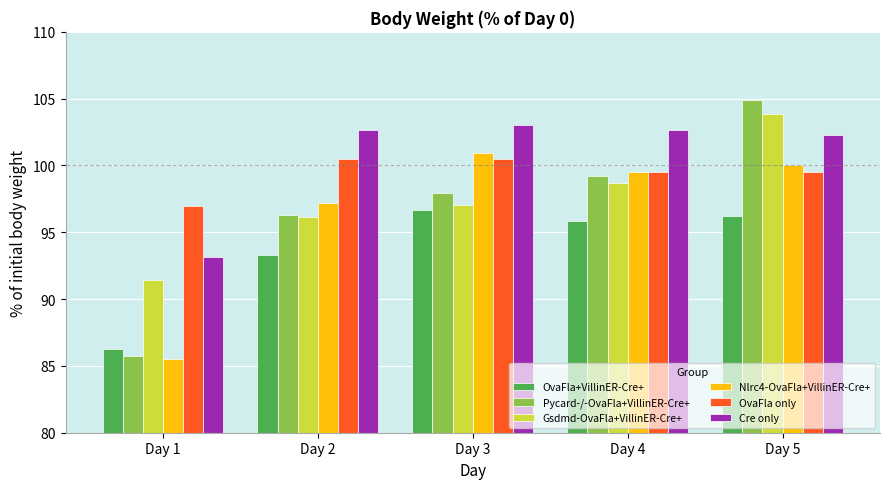

How many bars are there in each group?

6